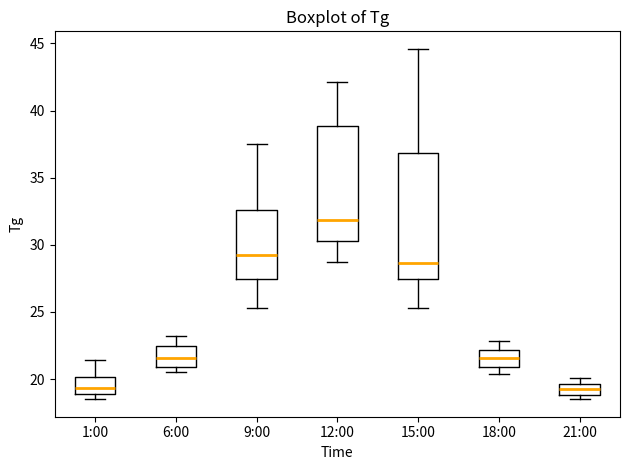

Reading left to right, transcribe this box plot: for each box, give where its median line is, the range the box spans, and where its two whiskers end, as read against the y-axis. The values are not printed on the chart, so give them approximately, as read against the axis.

1:00: median 19.5, box 19.0 to 20.0, whiskers 18.5 to 21.5
6:00: median 21.5, box 21.0 to 22.5, whiskers 20.5 to 23.0
9:00: median 29.5, box 27.5 to 32.5, whiskers 25.5 to 37.5
12:00: median 32.0, box 30.5 to 39.0, whiskers 28.5 to 42.0
15:00: median 28.5, box 27.5 to 37.0, whiskers 25.5 to 44.5
18:00: median 21.5, box 21.0 to 22.0, whiskers 20.5 to 23.0
21:00: median 19.5 (inside the box), box 19.0 to 19.5, whiskers 18.5 to 20.0